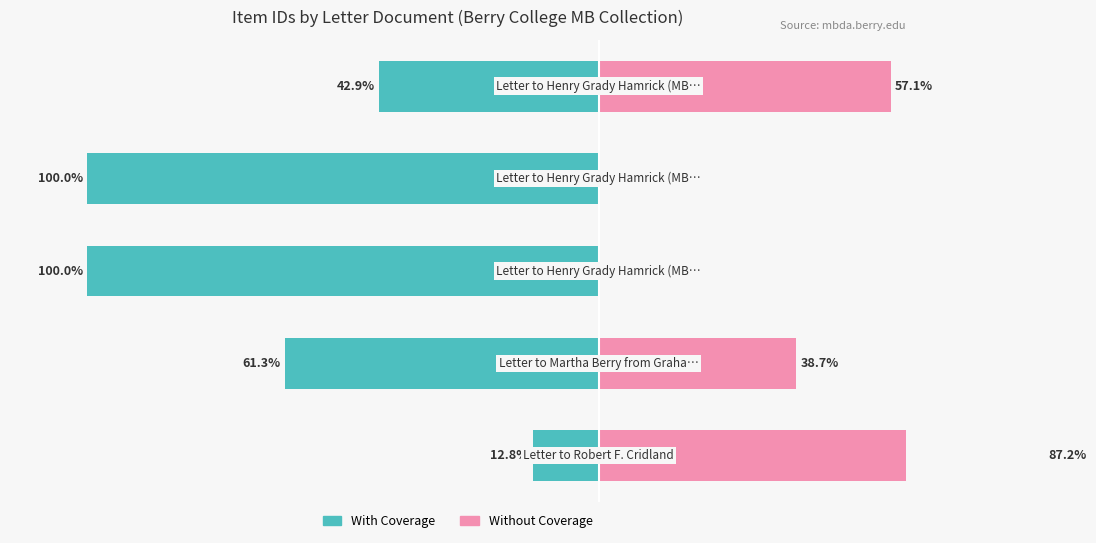

Reading left to right, list all the values displayed in this chart.

With Coverage: 0=-12.8	1=-61.3	2=-100.0	3=-100.0	4=-42.9
Without Coverage: 0=87.2	1=38.7	2=0.0	3=0.0	4=57.1